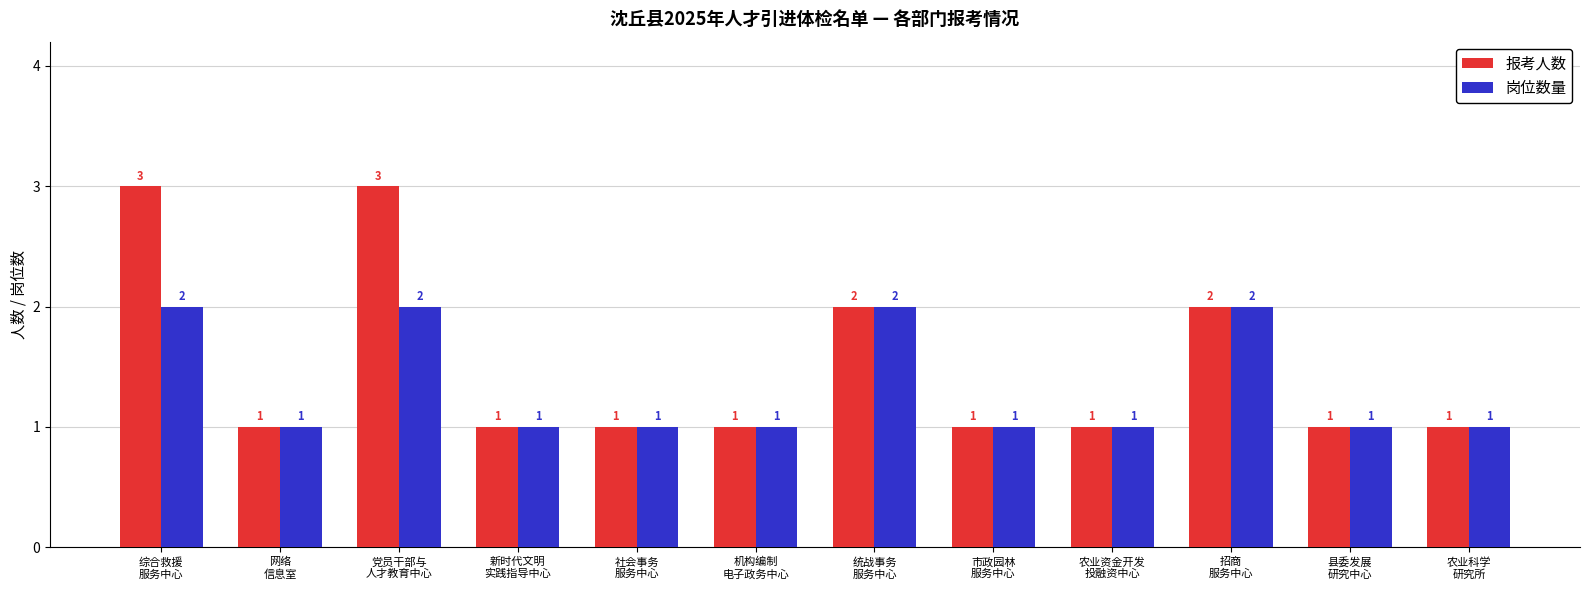

What is the maximum value shown in the chart?

3